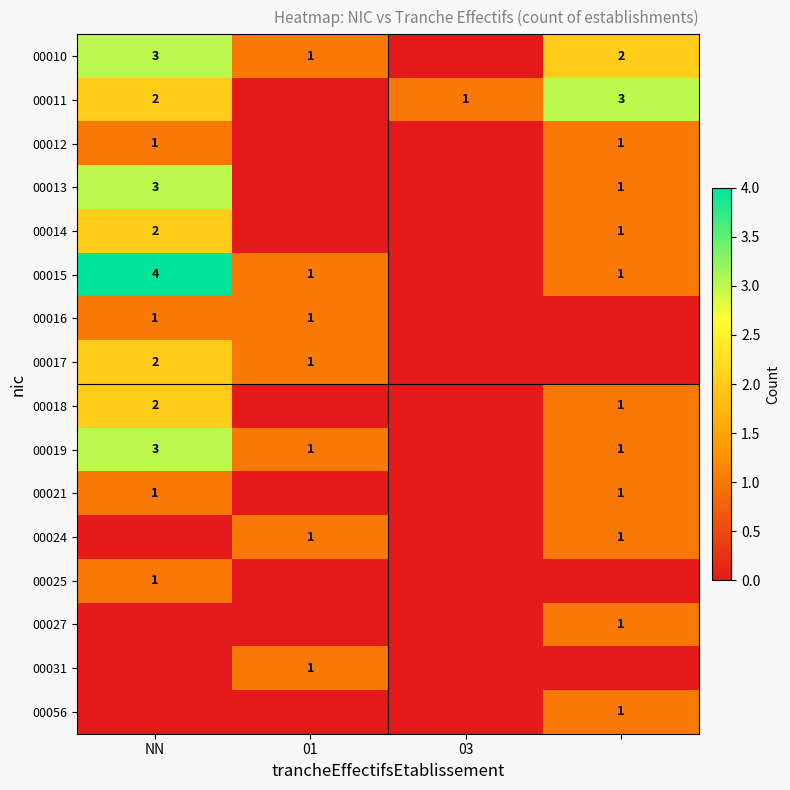

At 03, list the series in order from largest to smallest.

00011, 00010, 00012, 00013, 00014, 00015, 00016, 00017, 00018, 00019, 00021, 00024, 00025, 00027, 00031, 00056